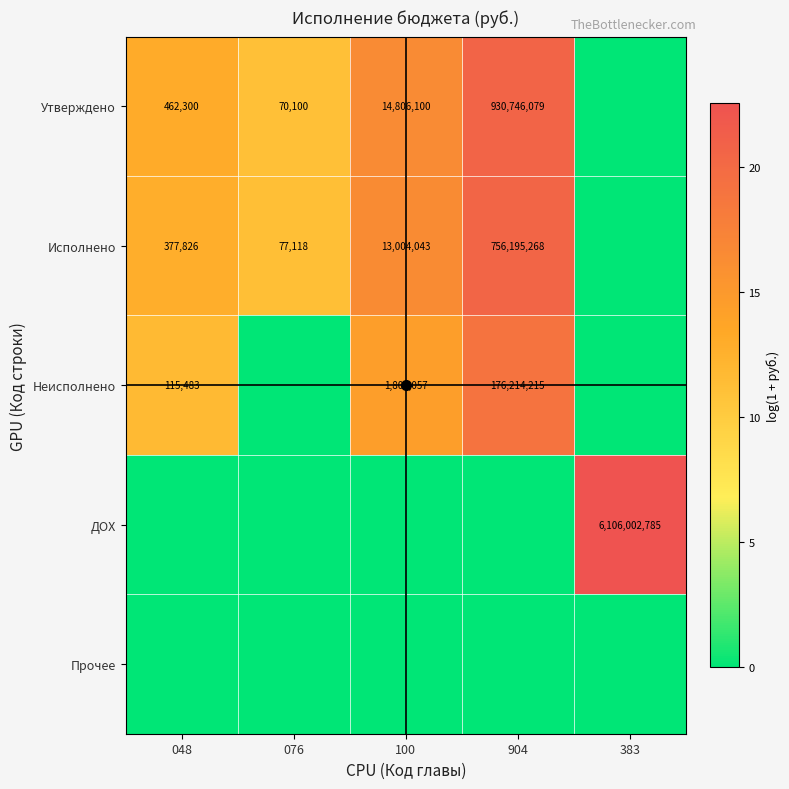

True or false: Исполнено has a value of 21076 at 076.

False